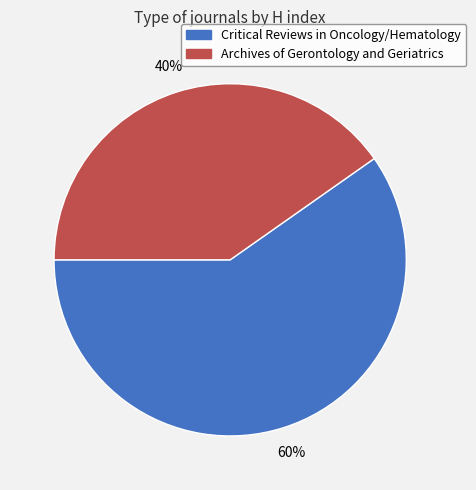

Is there a majority slice in this chart?

Yes